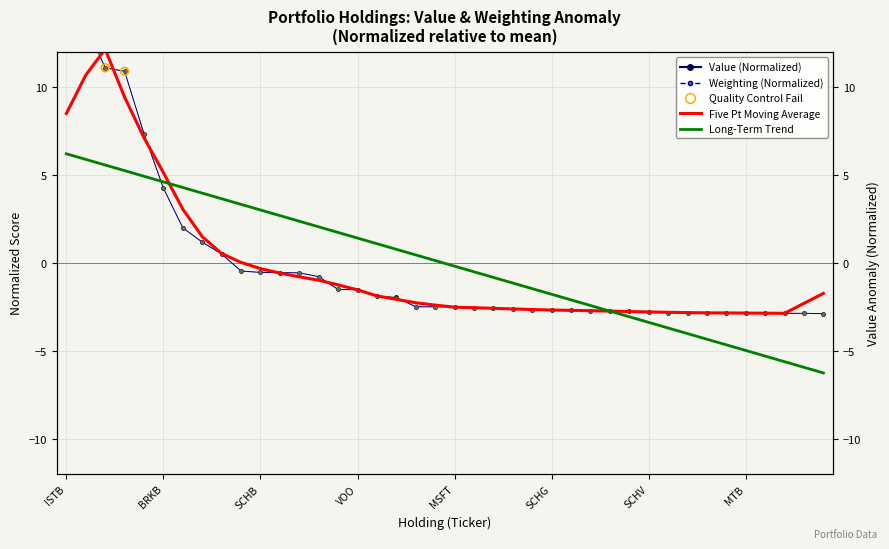

Which series has the largest total across all categories?

value